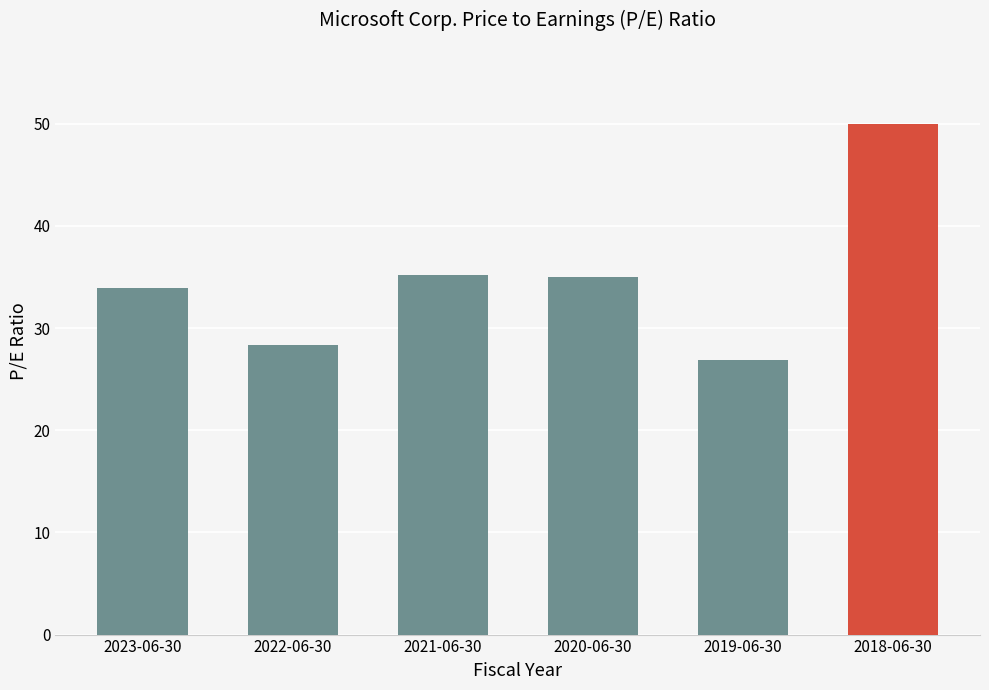

What is the label of the 6th bar from the left?

2018-06-30